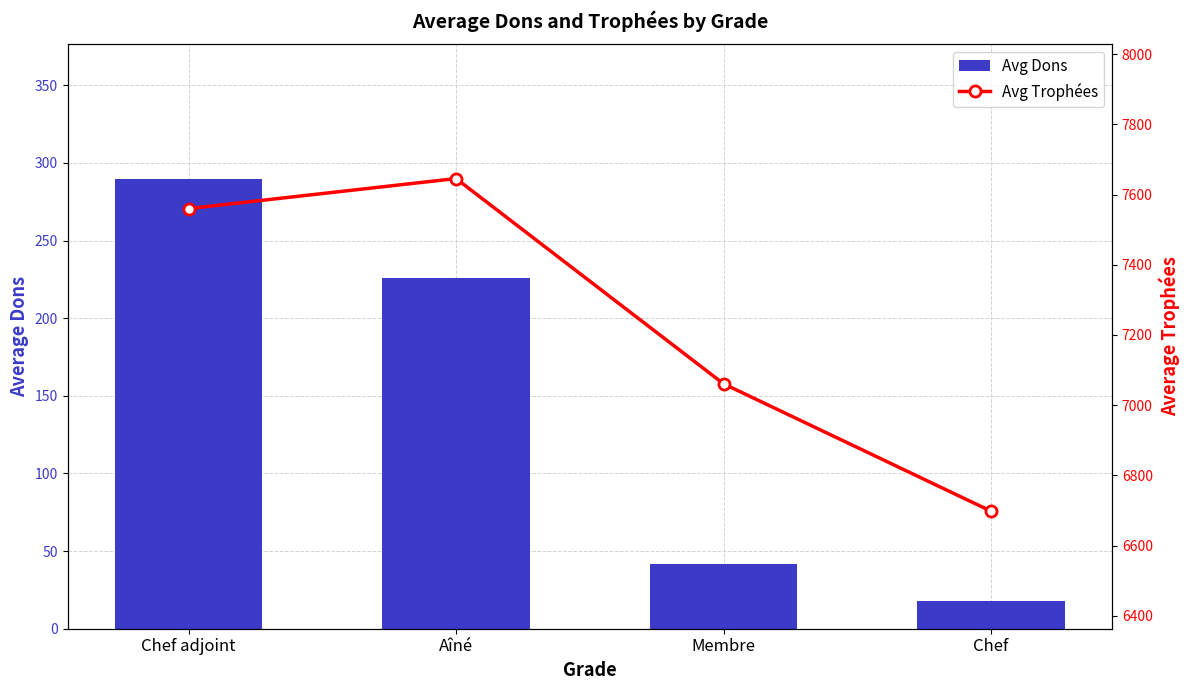

Reading right to left, list all the values displayed in this chart.

Avg Dons: Chef=18.0	Membre=42.0	Aîné=225.6	Chef adjoint=289.5
Avg Trophées: Chef=6698.0	Membre=7061.0	Aîné=7645.7	Chef adjoint=7560.2